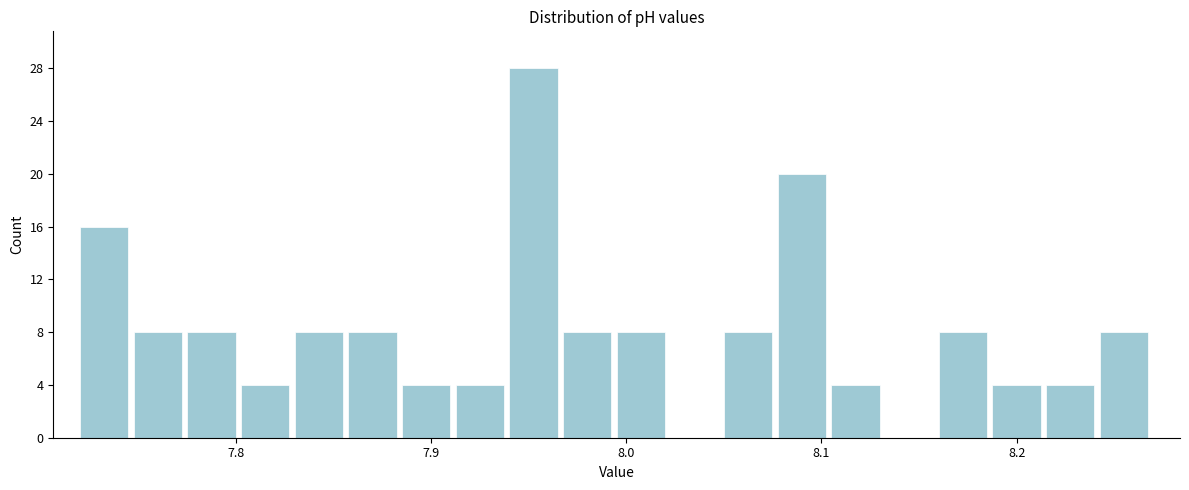

Read against the x-axis, roughly where is the centre of the tallest bar?

7.95